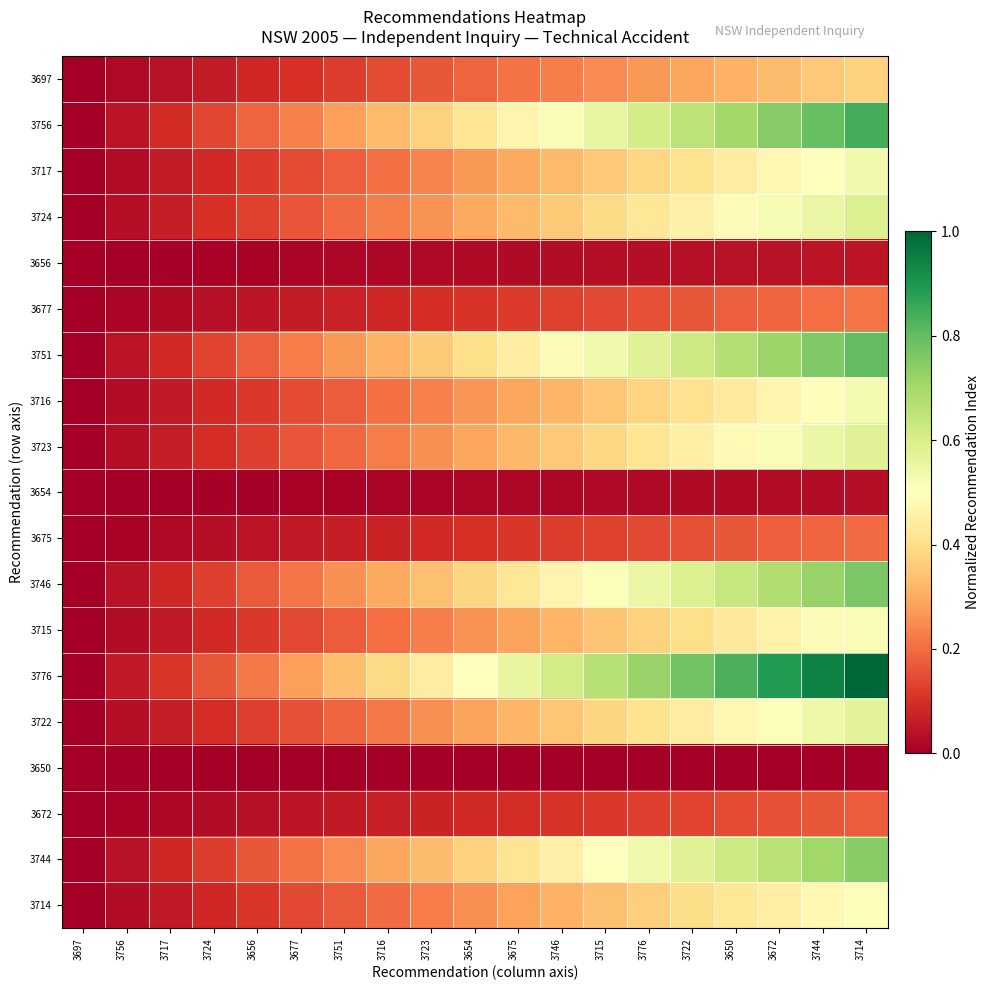

Which series has the largest total across all categories?

3776